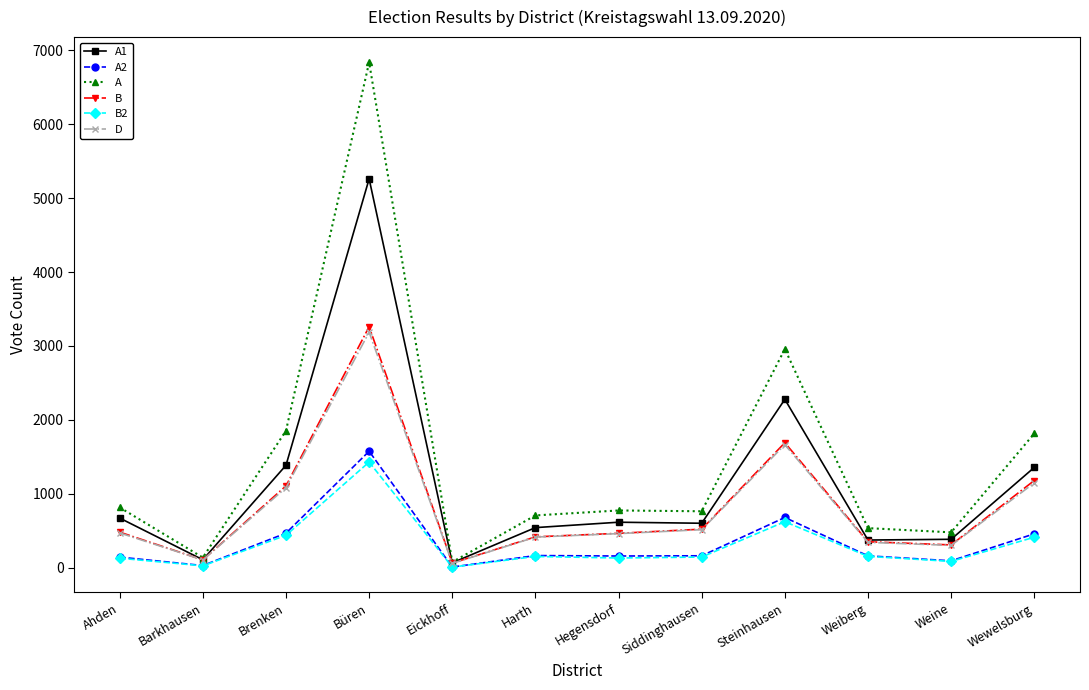

At which label does B2 first exceed 153?

Brenken